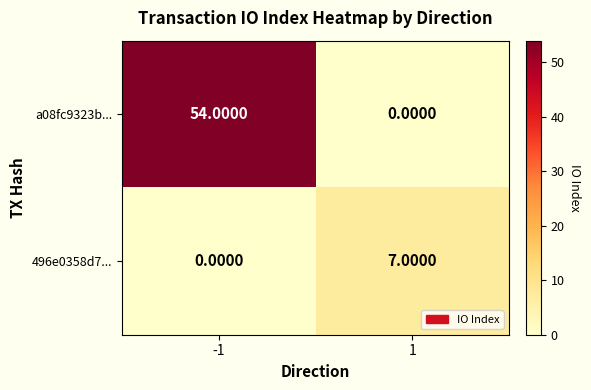

What is the sum of all a08fc9323b... values?

54